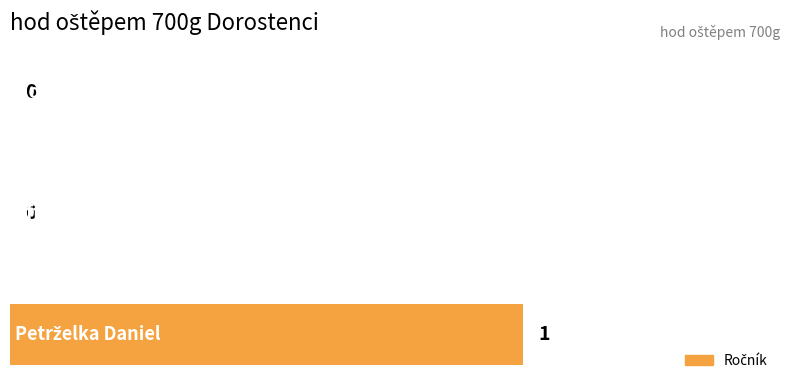

How many values are between 0 and 1?

3